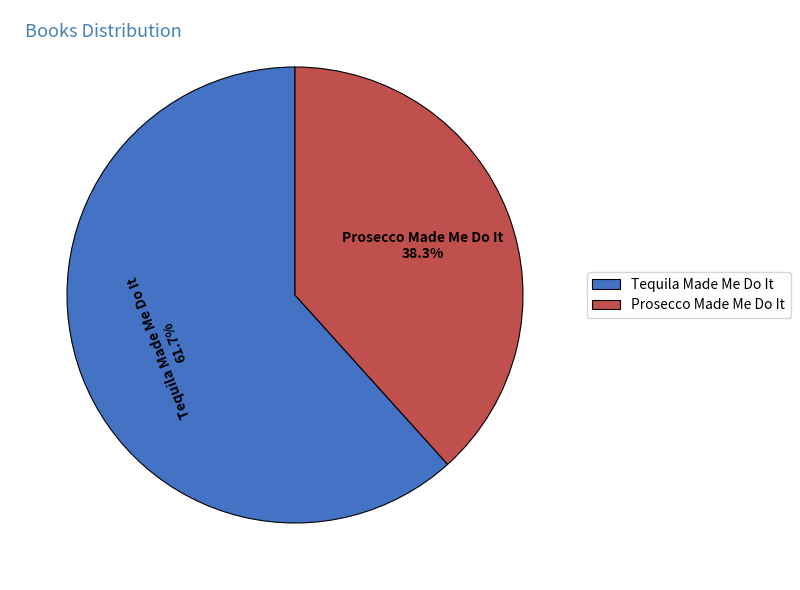

How many segments does this pie chart have?

2